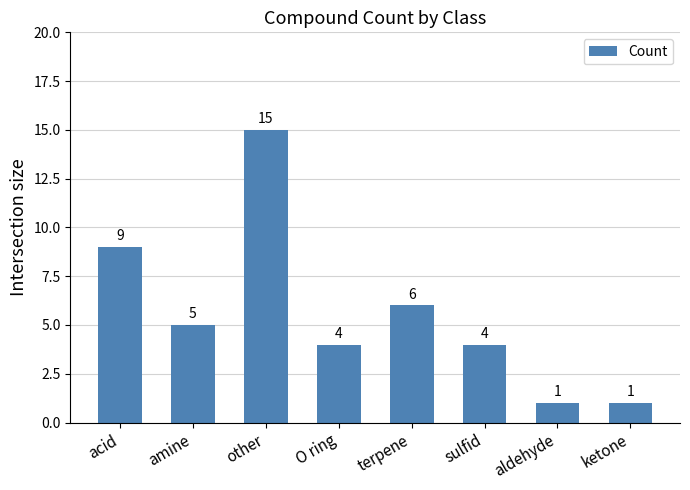

True or false: the data shows 15 at other.

True